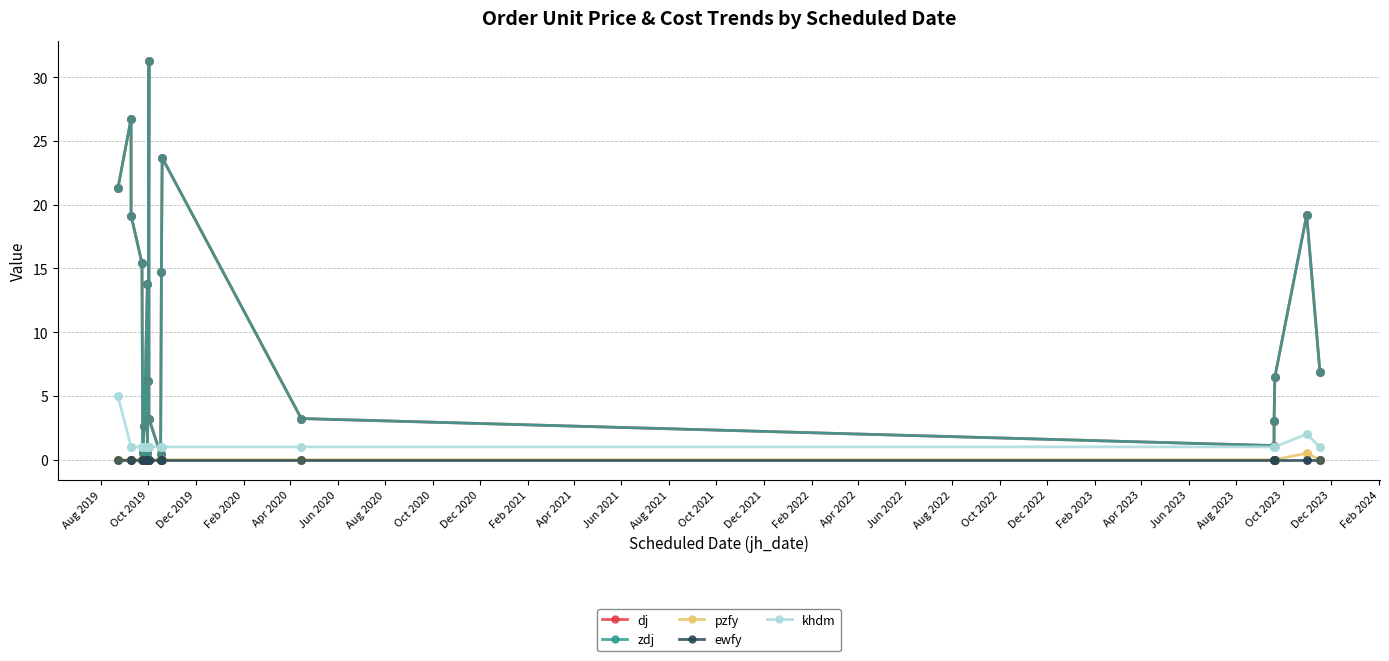

Which series has the largest Y range (max minus min)?

dj